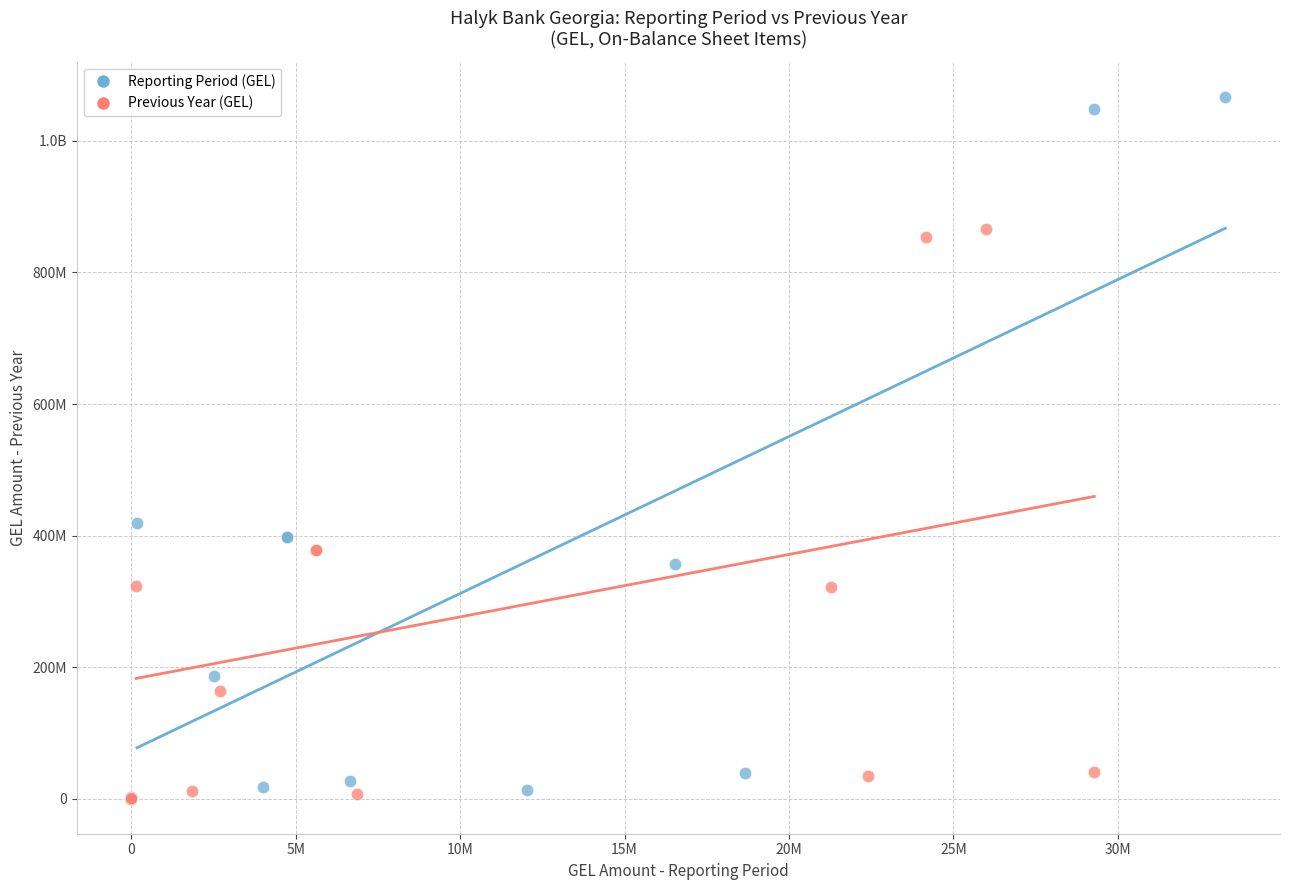

What are all the series names shown in the legend?

Reporting Period (GEL), Previous Year (GEL)